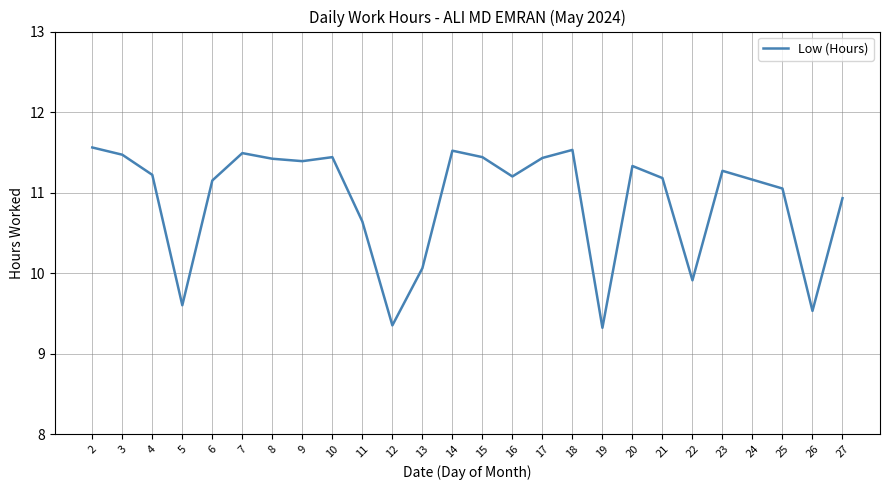

The value at 4 is 11.2. True or false?

True